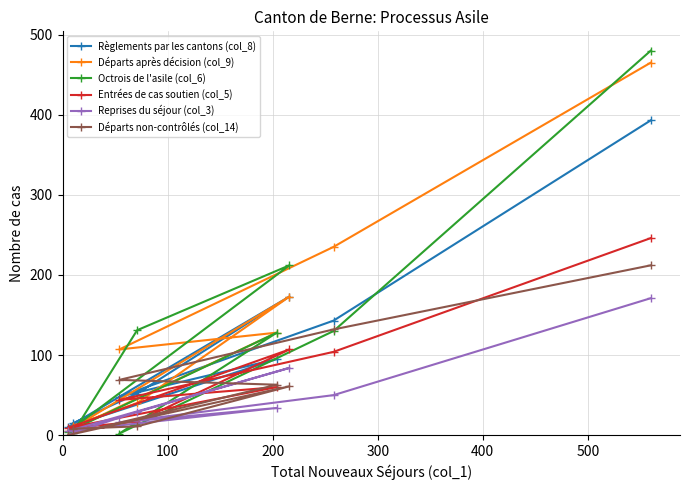

What is the maximum value shown in the chart?

480